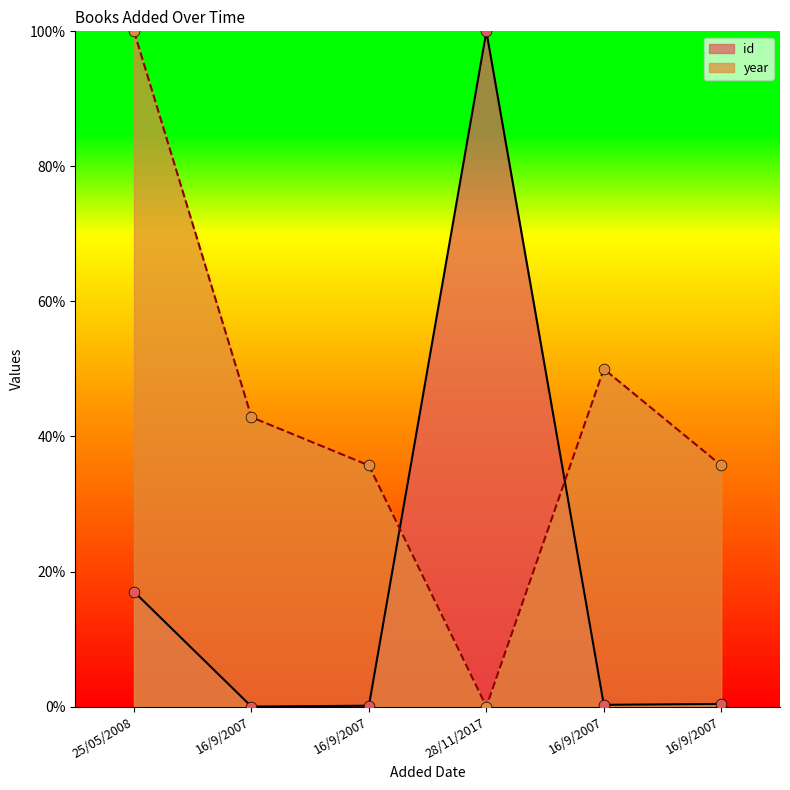

Which series contains the lowest Y value?

id